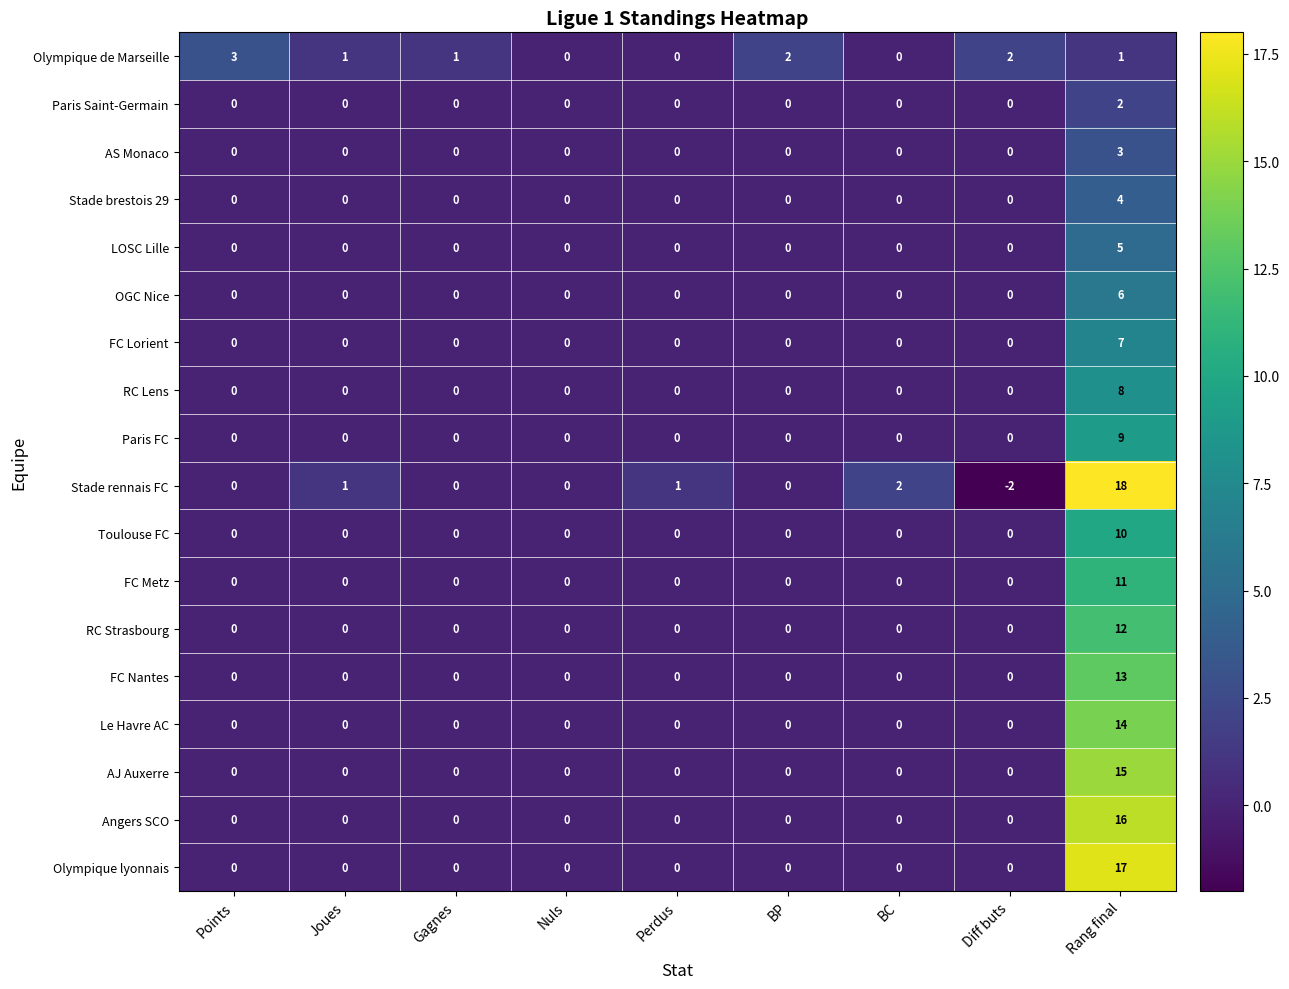

Count the number of data series in this chart.

18